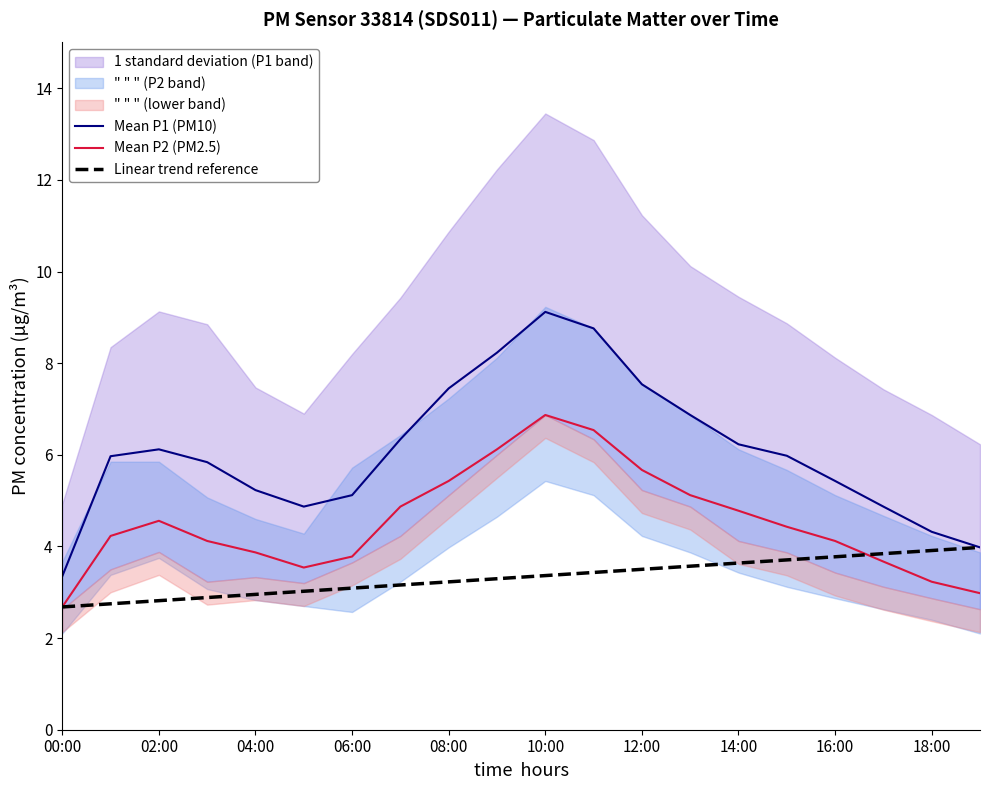

The value of Linear trend reference at 13 is 2.0. True or false?

False